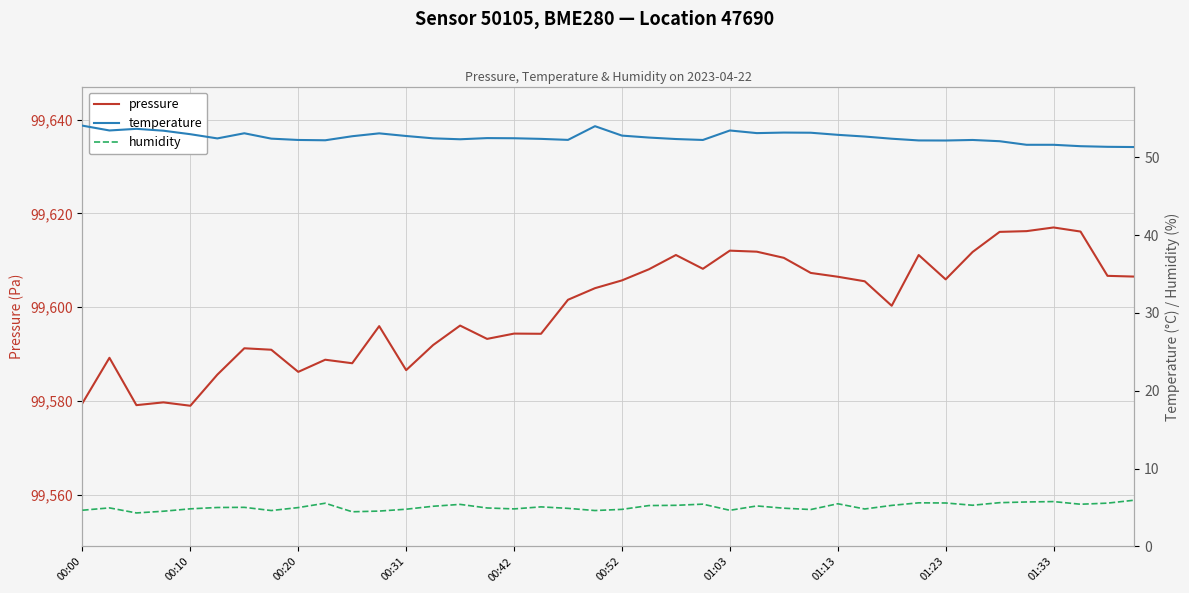

Which series changed the most between 25 and 35?

pressure